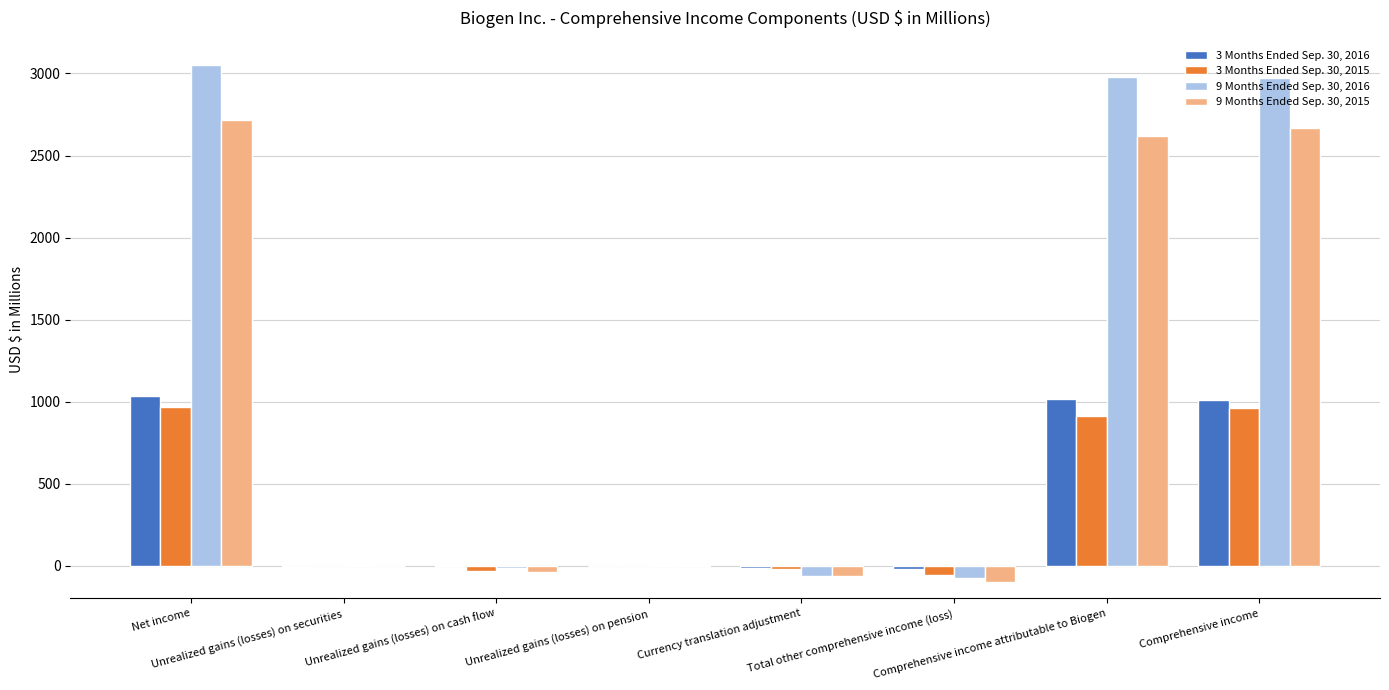

What is the difference between the 3 Months Ended Sep. 30, 2016 values at Comprehensive income and Net income?

20.7